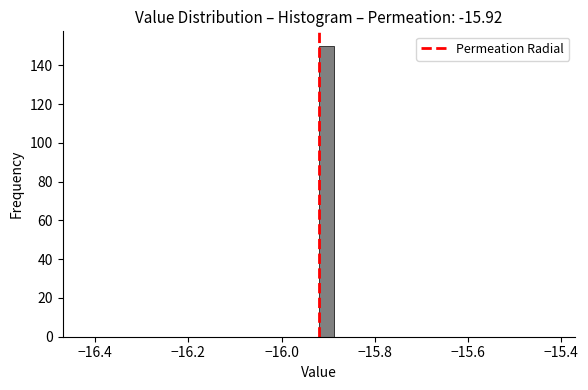

Read against the x-axis, roughly where is the centre of the tallest bar?

-15.90